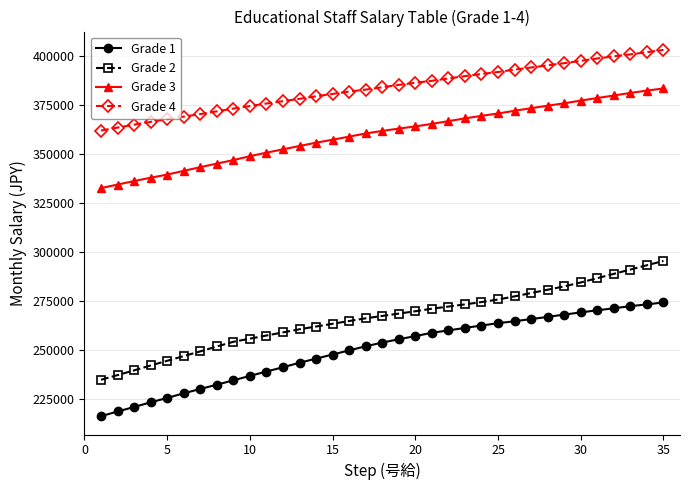

True or false: Grade 4 and Grade 3 intersect in this chart.

False